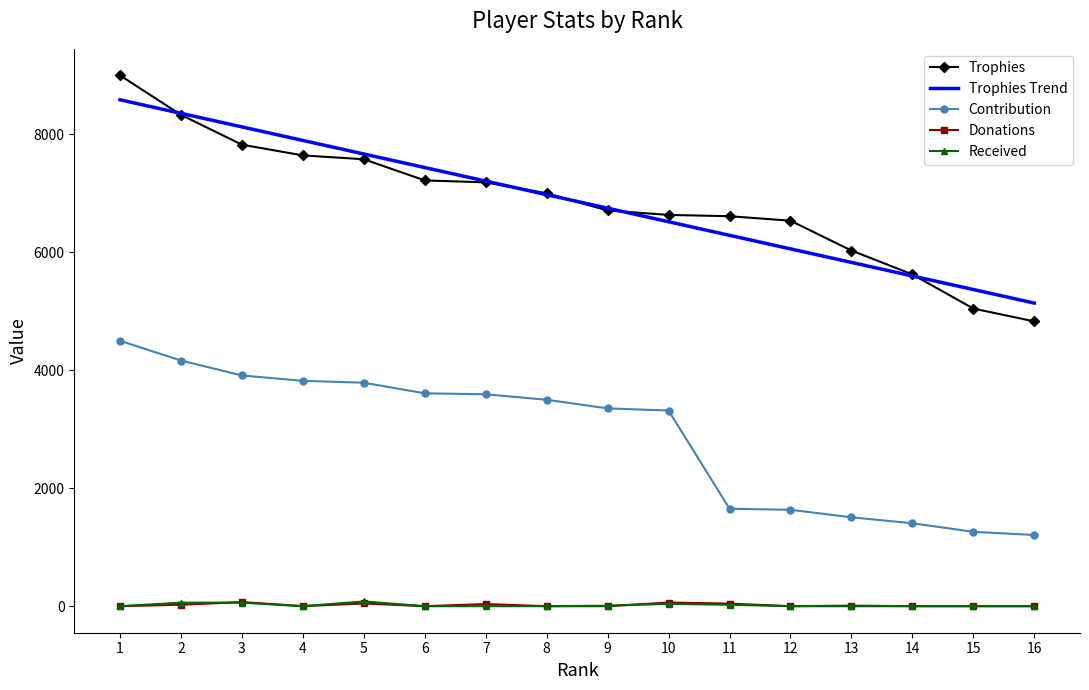

What is the greatest value displayed?

9000.0